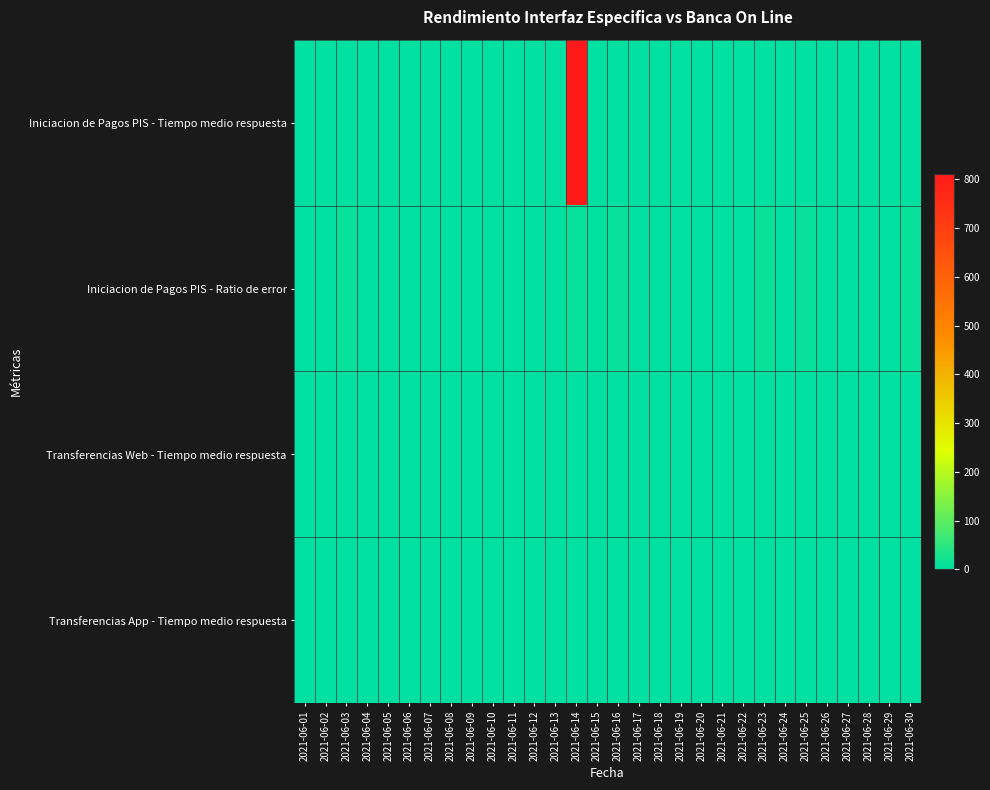

Which series has the largest total across all categories?

Iniciacion de Pagos PIS - Tiempo medio respuesta